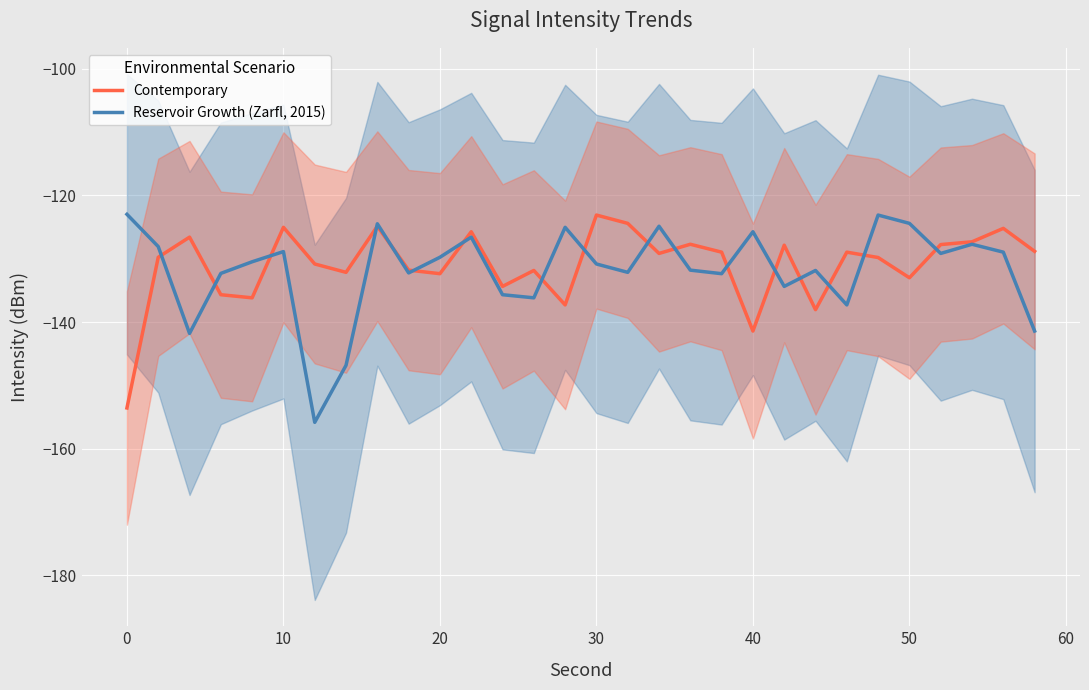

What are all the series names shown in the legend?

Contemporary, Reservoir Growth (Zarfl, 2015)